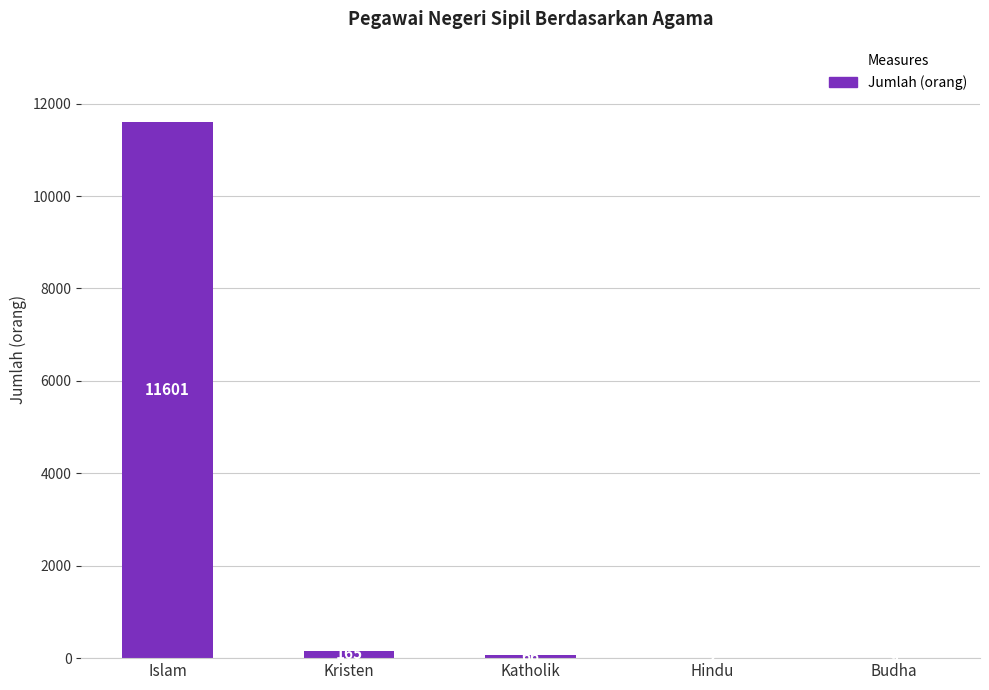

Count the number of categories in the chart.

5